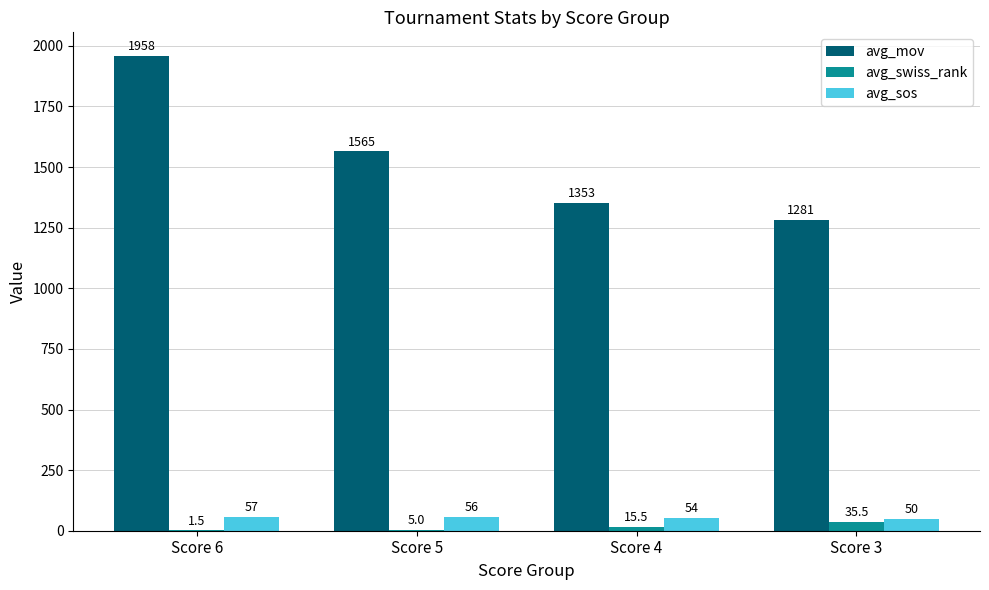

Is it true that avg_swiss_rank equals 35.5 at Score 3?

True